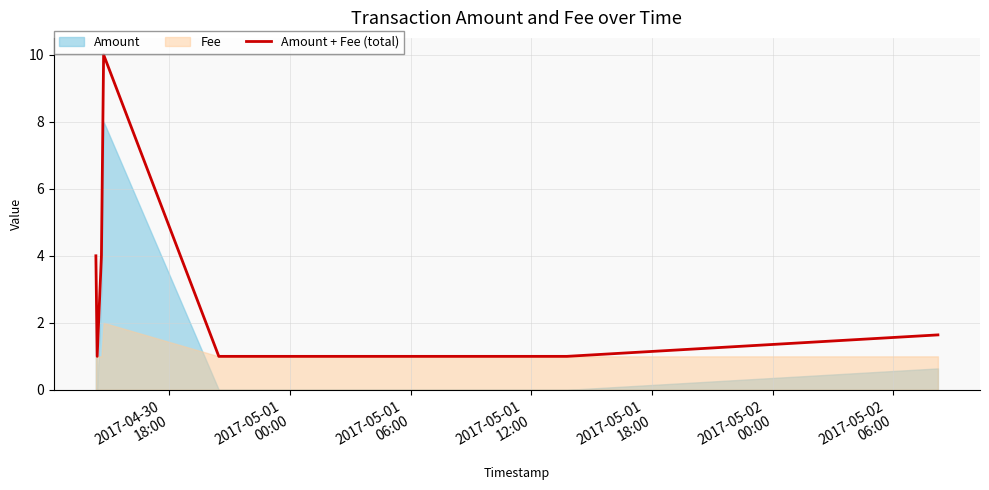

What is the highest value of the Amount + Fee (total) series?

10.0